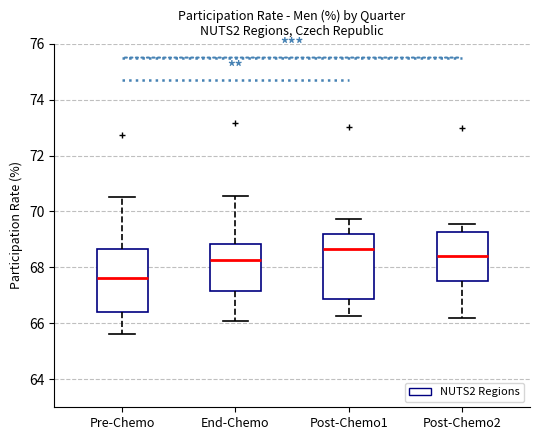

Where is the upper edge of the box for End-Chemo on the y-axis? The values are not printed on the chart, so give them approximately, as read against the axis.

68.8